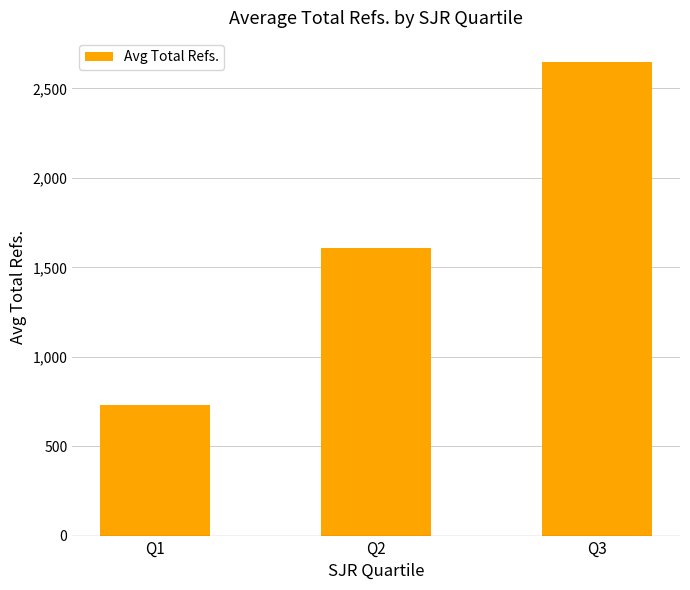

The value at Q1 is 346.4. True or false?

False